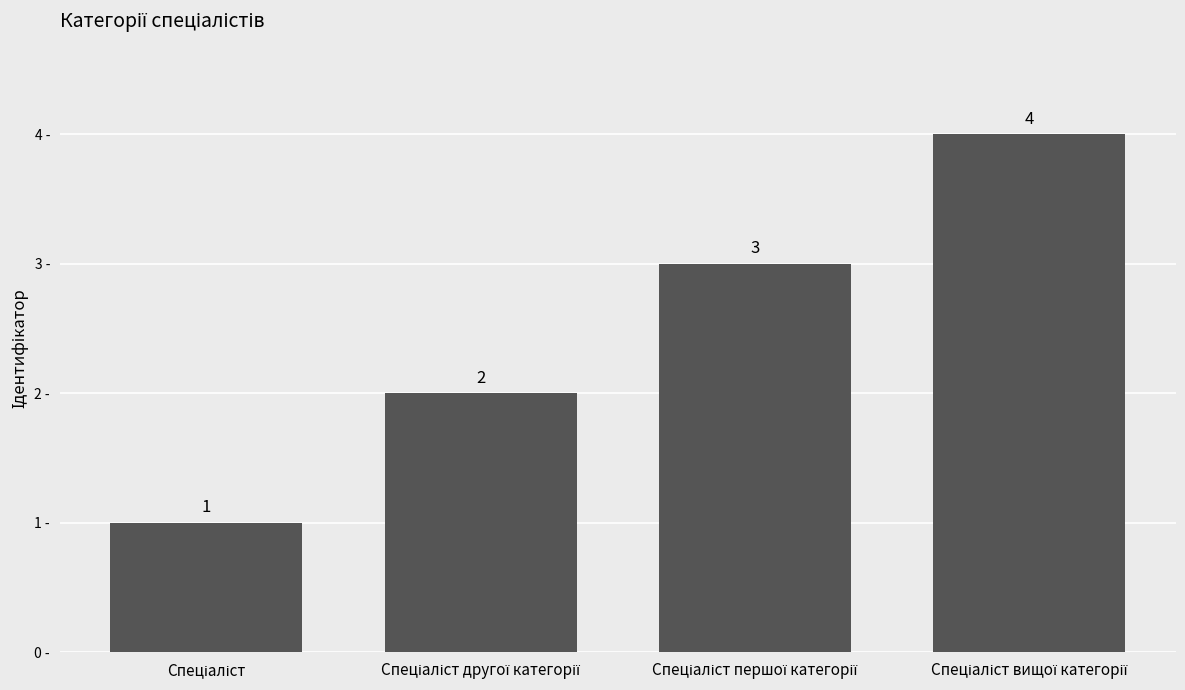

Count the values in the range 2 to 4.

3